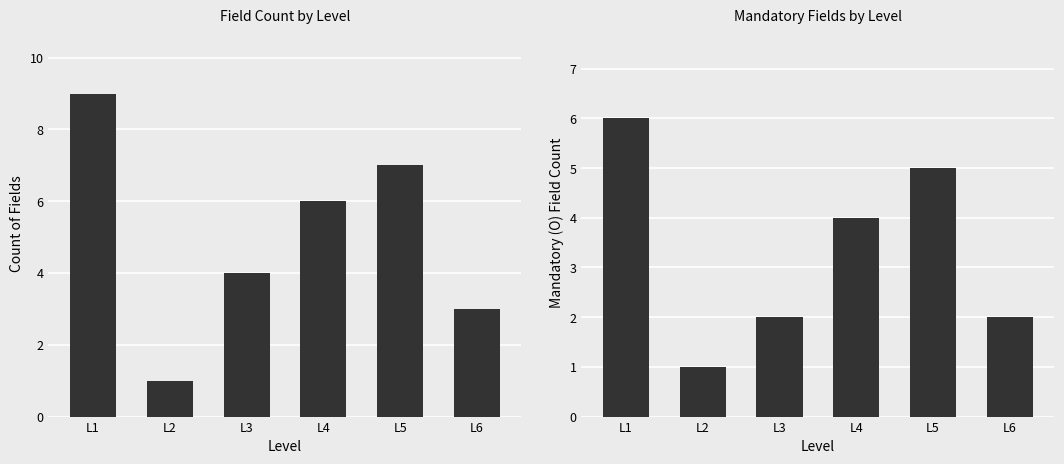

Reading right to left, extract all data points from this chart.

Count of Fields: L6=3	L5=7	L4=6	L3=4	L2=1	L1=9
Mandatory Fields: L6=2	L5=5	L4=4	L3=2	L2=1	L1=6